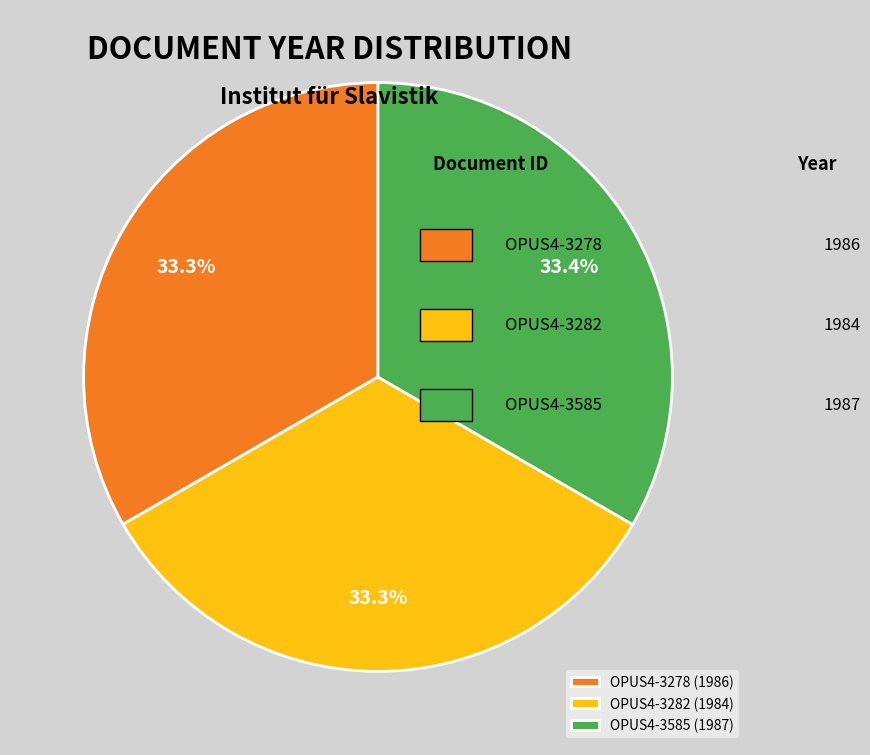

Does OPUS4-3278 (1986) account for over 50% of the chart?

No